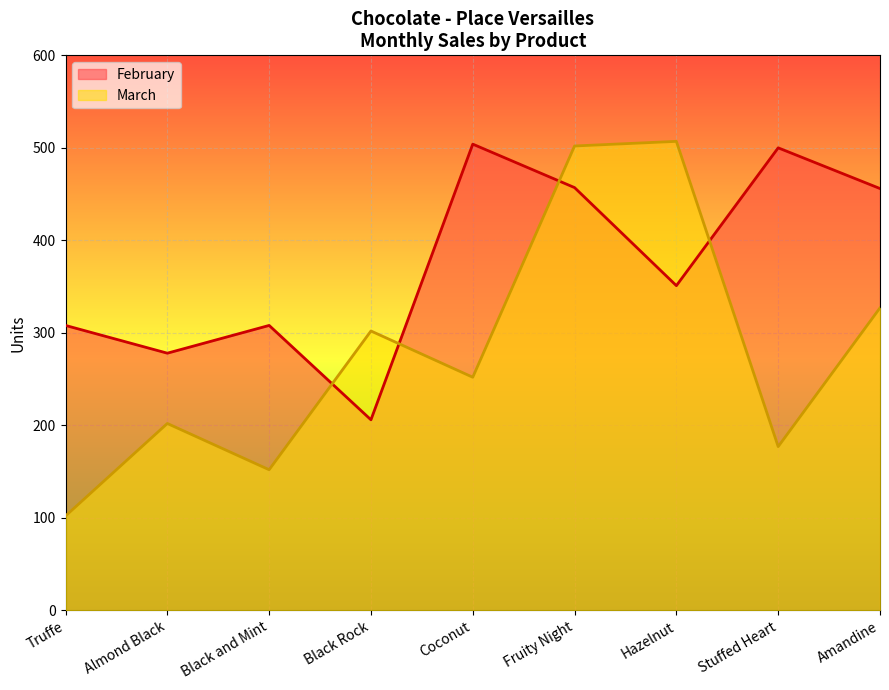

What are all the series names shown in the legend?

February, March